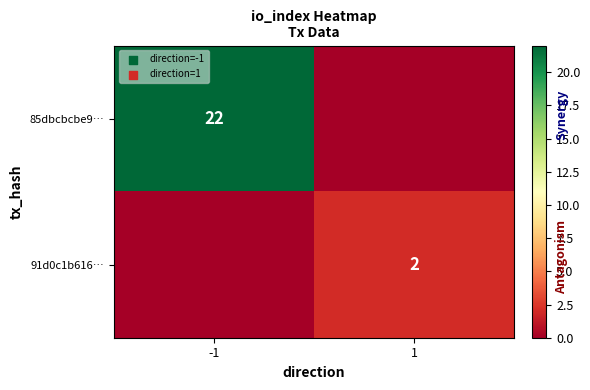

The value of 85dbcbcbe9… at -1 is 22. True or false?

True